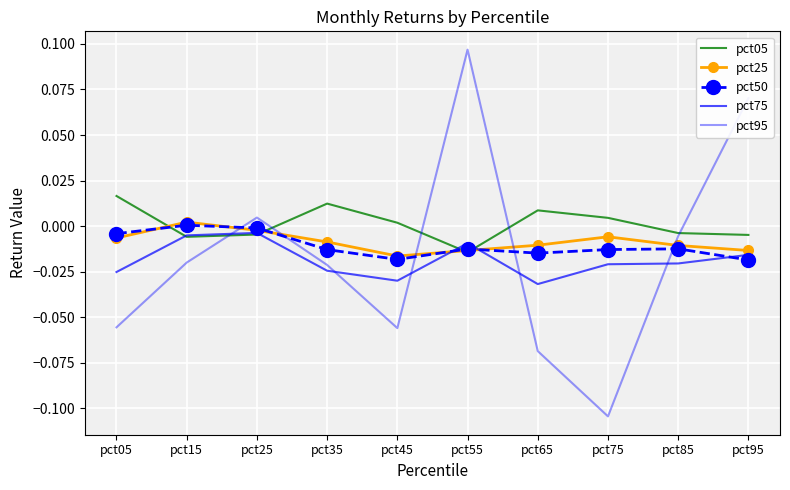

Reading left to right, list all the values displayed in this chart.

pct05: pct05=0.0	pct15=-0.0	pct25=-0.0	pct35=0.0	pct45=0.0	pct55=-0.0	pct65=0.0	pct75=0.0	pct85=-0.0	pct95=-0.0
pct25: pct05=-0.0	pct15=0.0	pct25=-0.0	pct35=-0.0	pct45=-0.0	pct55=-0.0	pct65=-0.0	pct75=-0.0	pct85=-0.0	pct95=-0.0
pct50: pct05=-0.0	pct15=0.0	pct25=-0.0	pct35=-0.0	pct45=-0.0	pct55=-0.0	pct65=-0.0	pct75=-0.0	pct85=-0.0	pct95=-0.0
pct75: pct05=-0.0	pct15=-0.0	pct25=-0.0	pct35=-0.0	pct45=-0.0	pct55=-0.0	pct65=-0.0	pct75=-0.0	pct85=-0.0	pct95=-0.0
pct95: pct05=-0.1	pct15=-0.0	pct25=0.0	pct35=-0.0	pct45=-0.1	pct55=0.1	pct65=-0.1	pct75=-0.1	pct85=-0.0	pct95=0.1